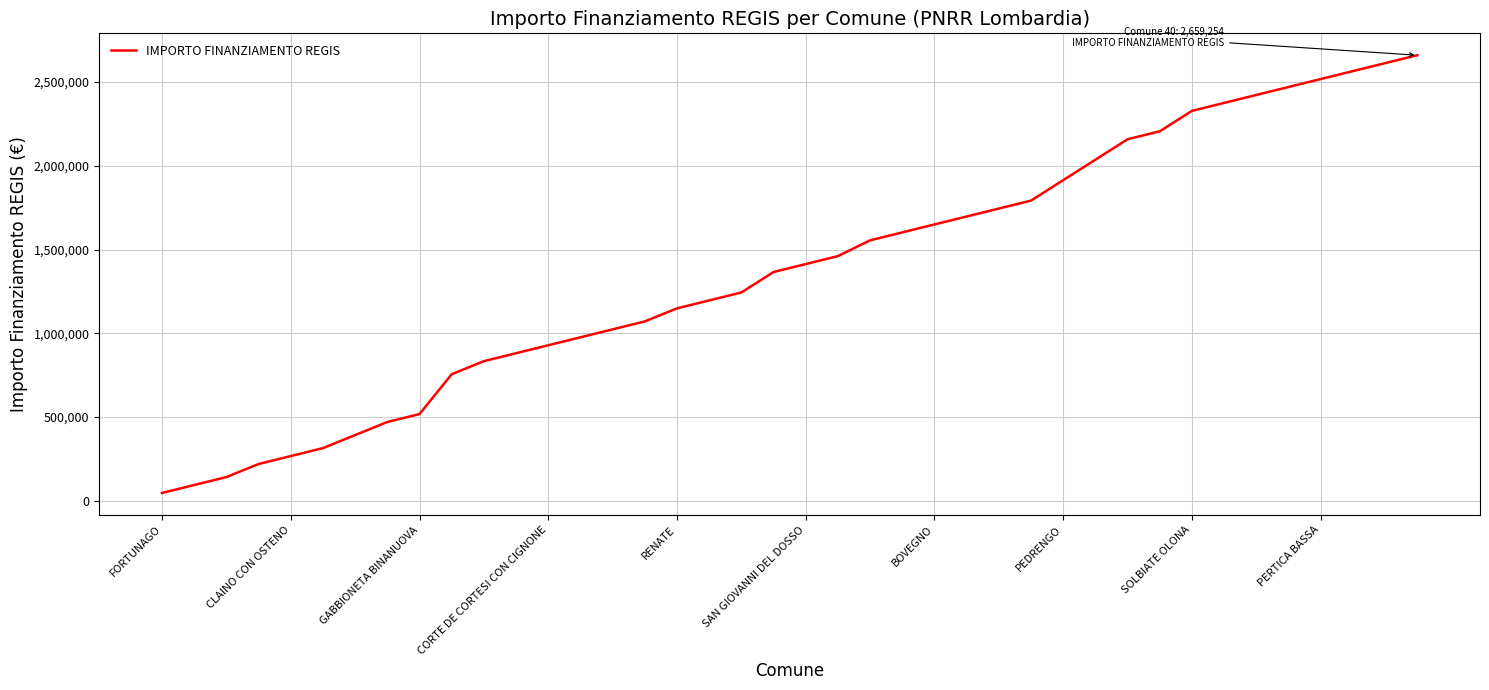

What is the sum of all values?

55066714